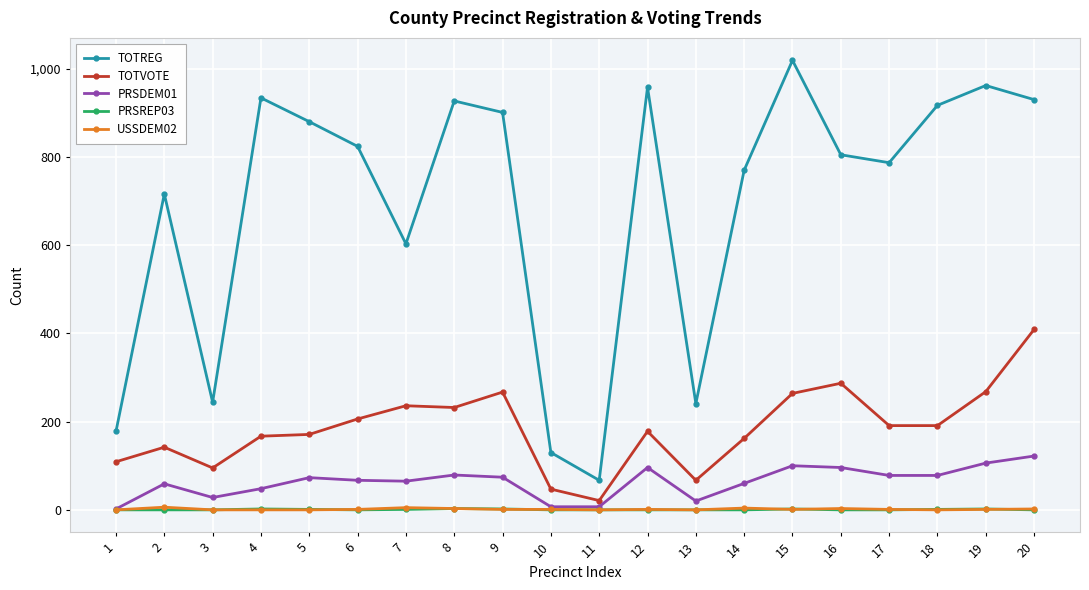

The value of TOTREG at 1 is 304. True or false?

False